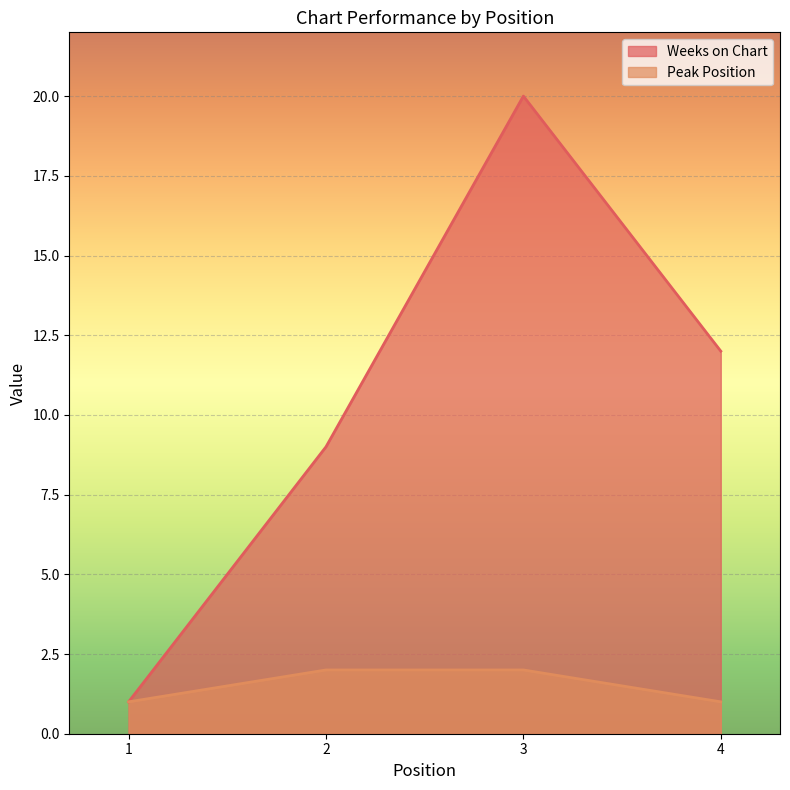

At which category does Weeks on Chart reach its first local peak?

3